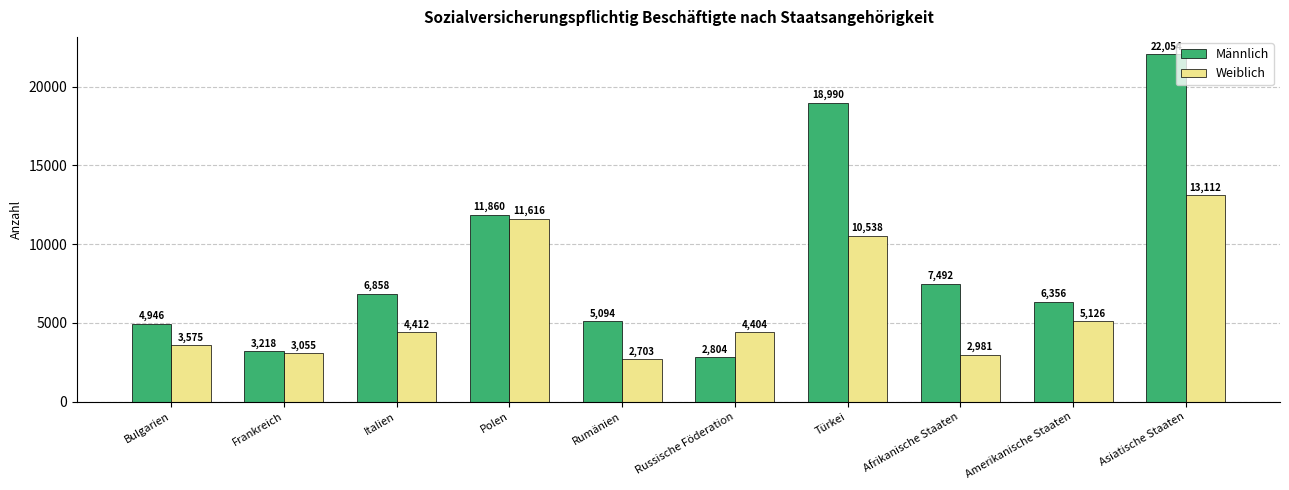

At Italien, list the series in order from largest to smallest.

Männlich, Weiblich